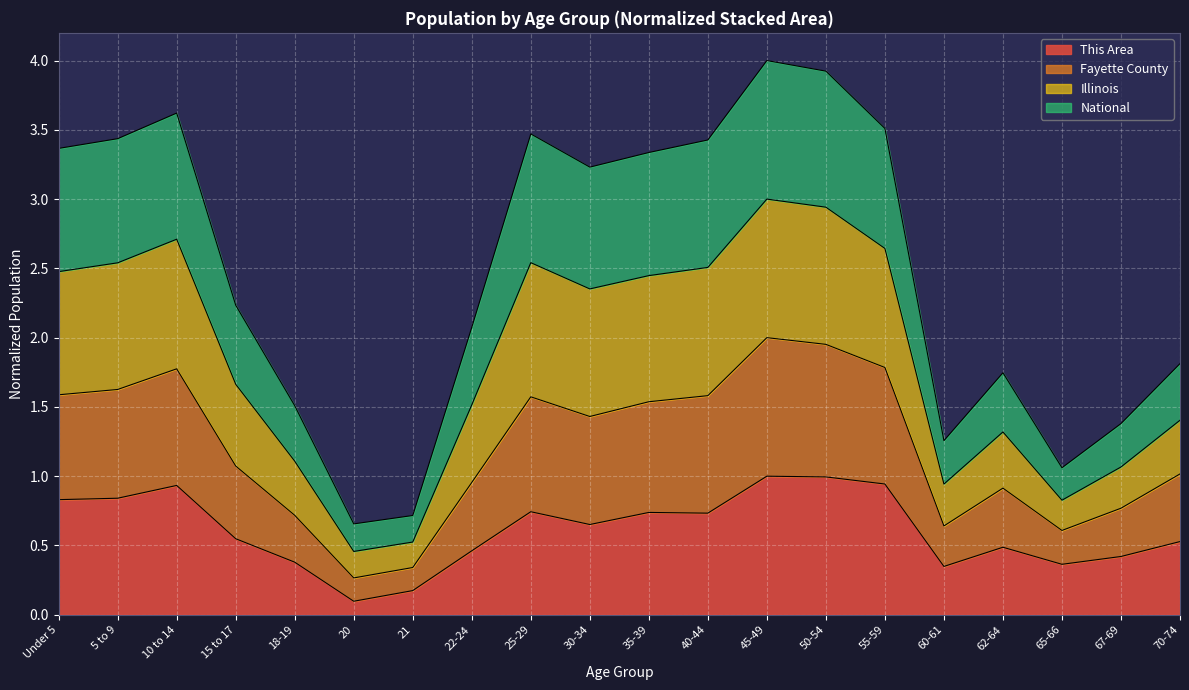

The value of This Area at 20 is 0.1. True or false?

True